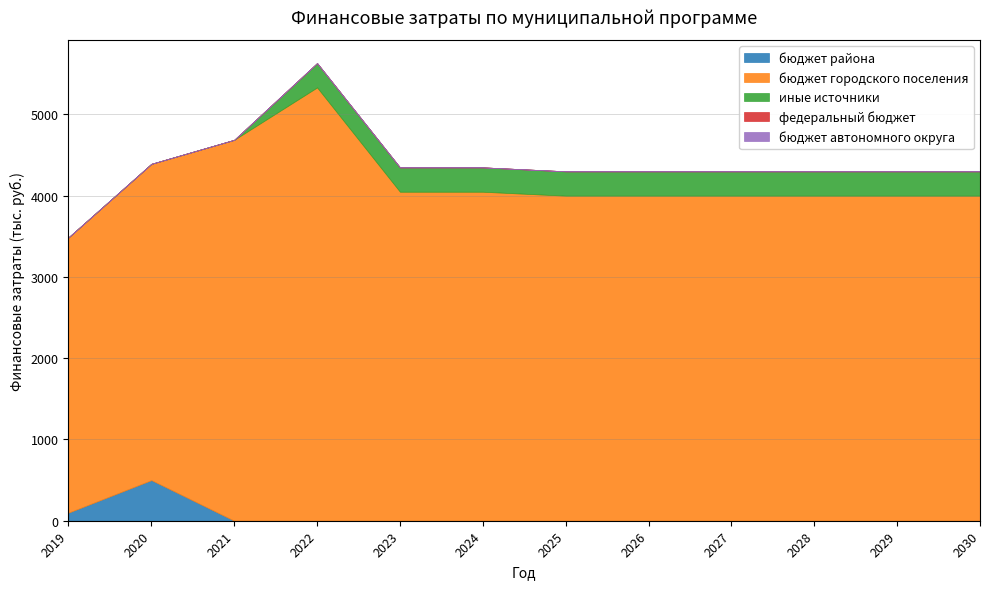

Reading left to right, transcribe all the data shown in this chart.

бюджет района: 99.8	499.9	0.0	0.0	0.0	0.0	0.0	0.0	0.0	0.0	0.0	0.0
бюджет городского поселения: 3387.3	3892.1	4687.8	5332.2	4048.6	4048.6	4000.0	4000.0	4000.0	4000.0	4000.0	4000.0
иные источники: 0.0	0.0	0.0	300.0	300.0	300.0	300.0	300.0	300.0	300.0	300.0	300.0
федеральный бюджет: 0.0	0.0	0.0	0.0	0.0	0.0	0.0	0.0	0.0	0.0	0.0	0.0
бюджет автономного округа: 0.0	0.0	0.0	0.0	0.0	0.0	0.0	0.0	0.0	0.0	0.0	0.0